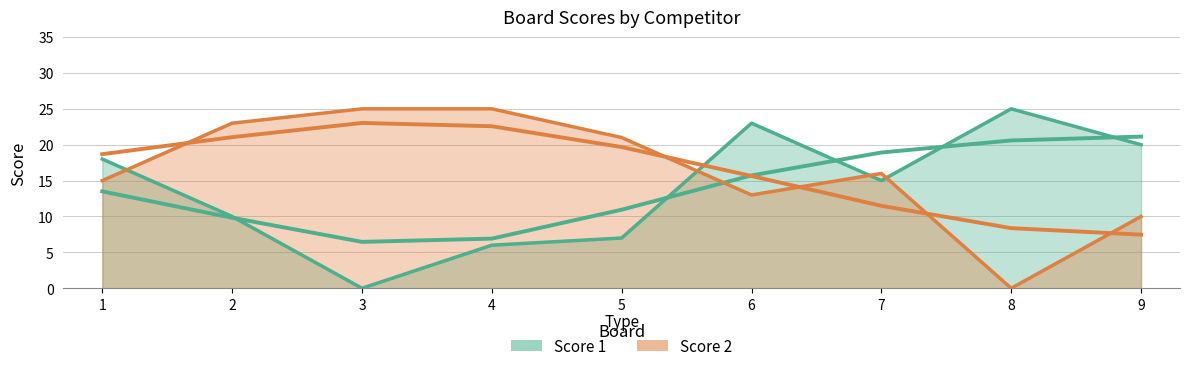

The Score 2 series shows 16 at 7. True or false?

True